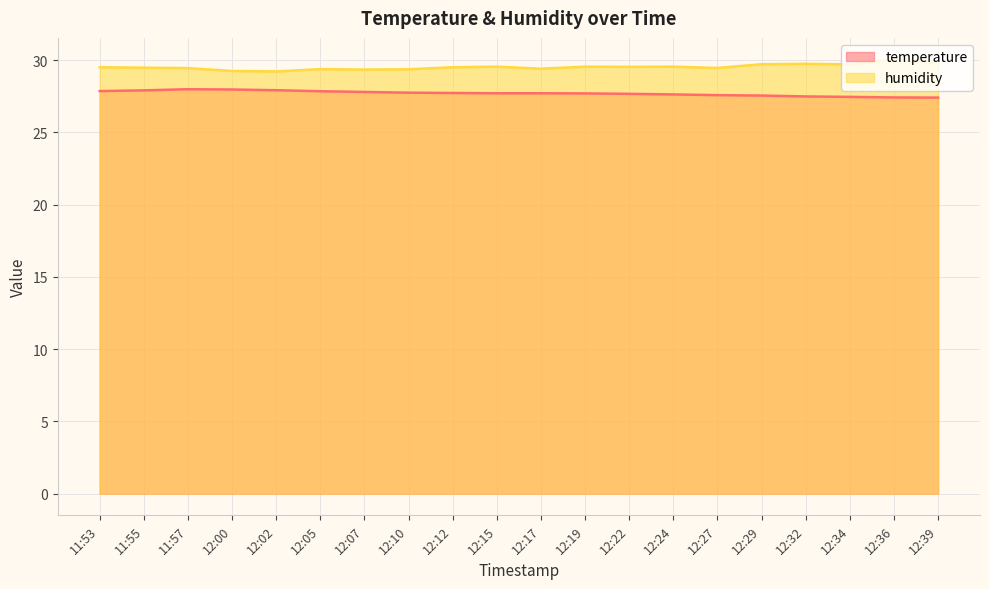

At which category does humidity reach its first local valley?

12:02